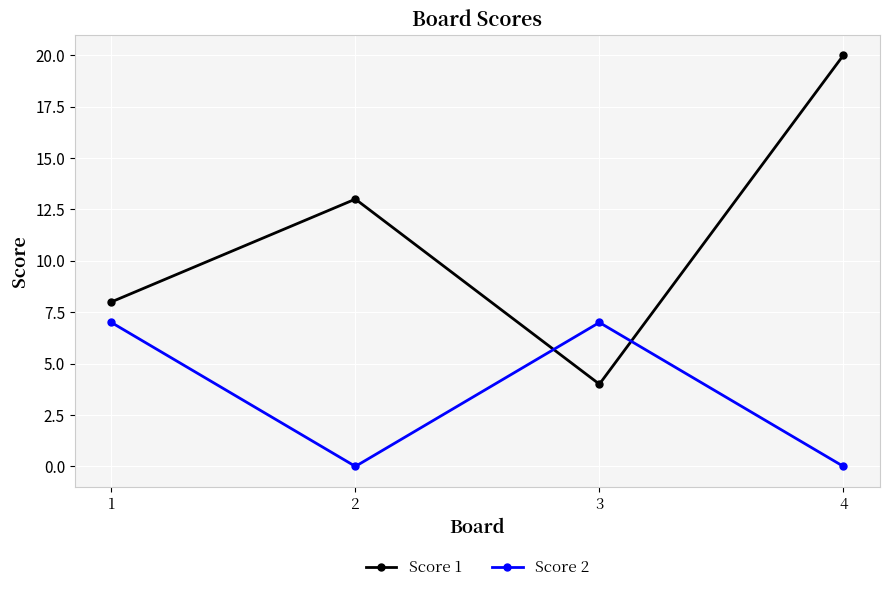

Rank the series by their average value, from lowest to highest.

Score 2, Score 1